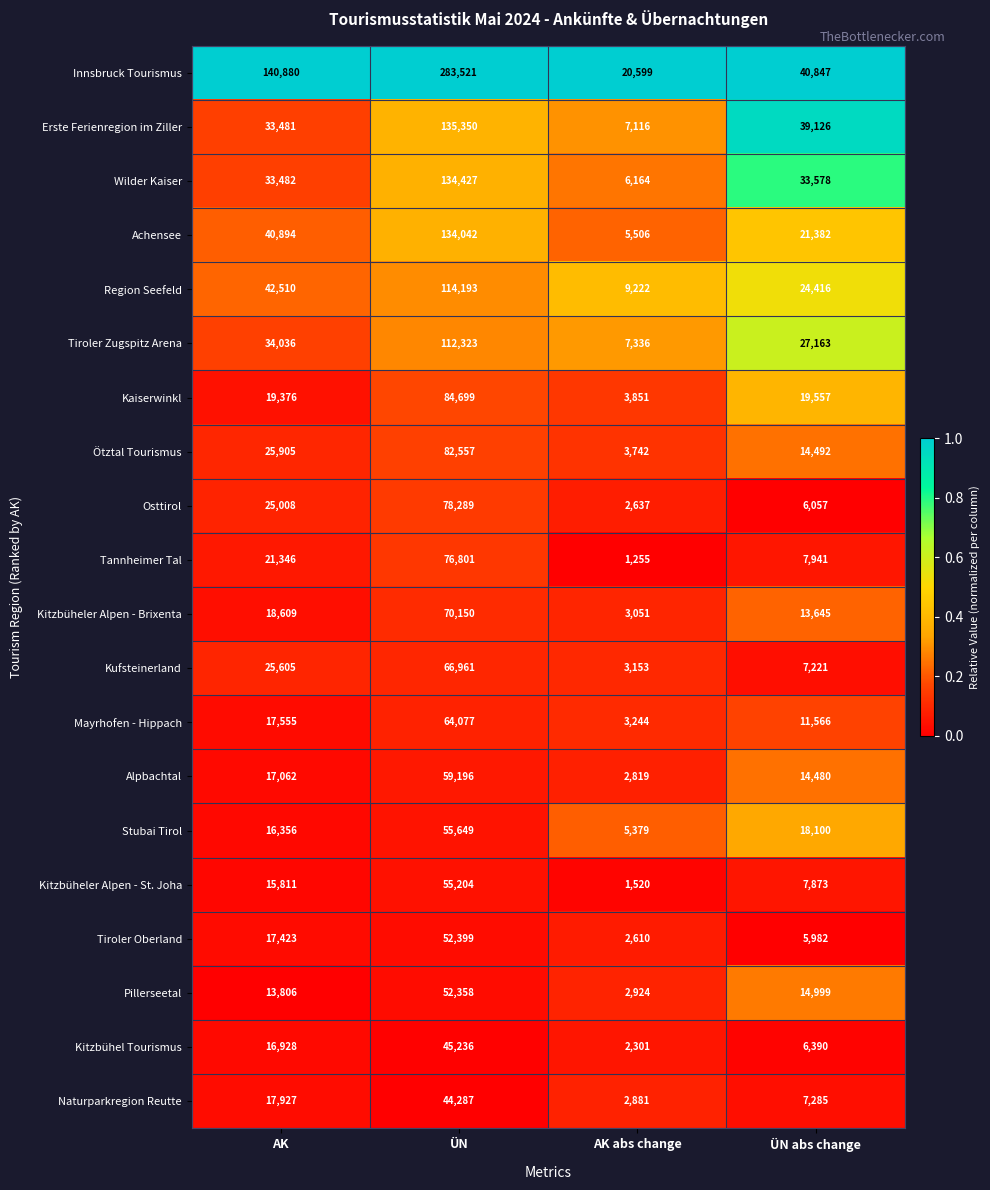

The Innsbruck Tourismus series shows 283521 at ÜN. True or false?

True